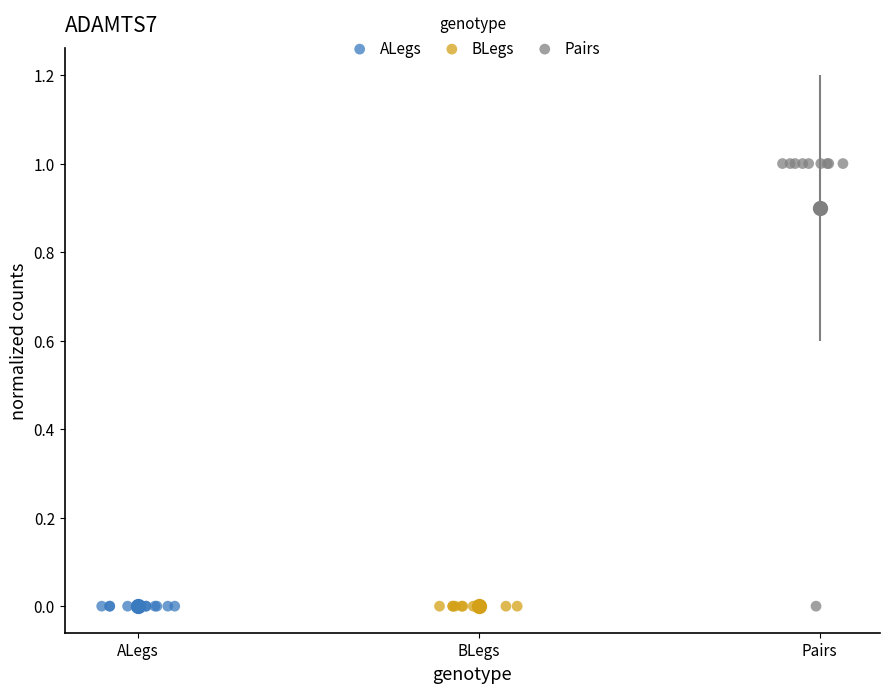

Which series contains the highest Y value?

Pairs